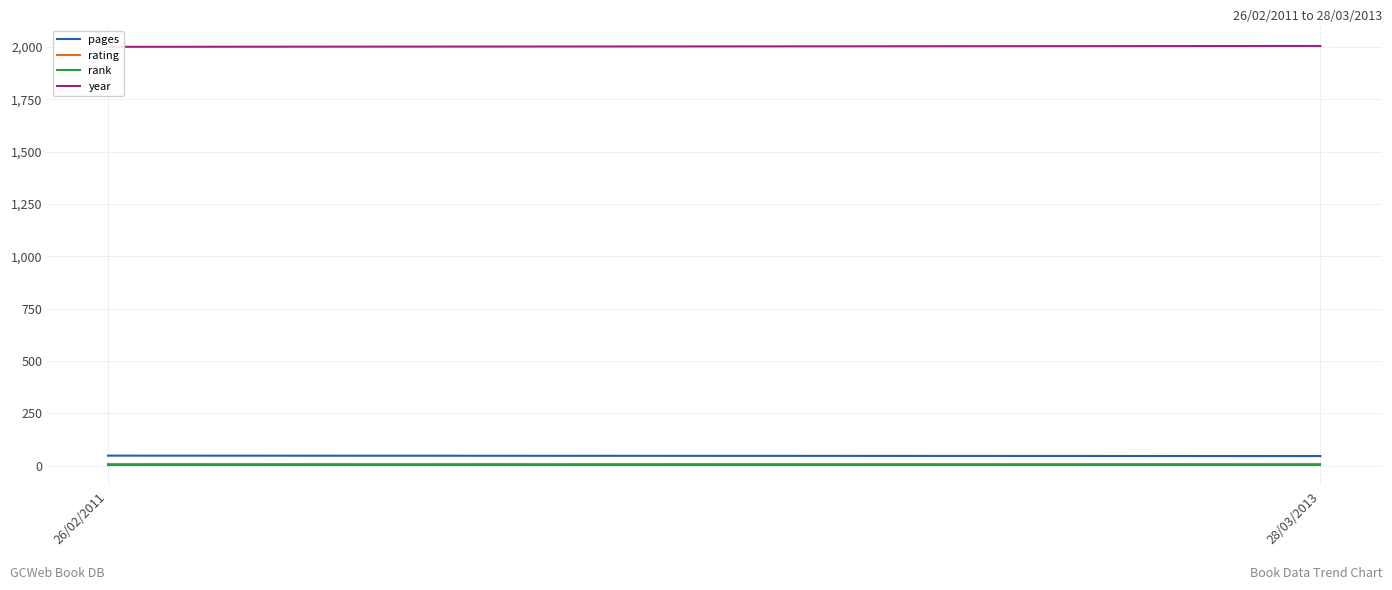

What is the sum of the rank values at 26/02/2011 and 28/03/2013?

2